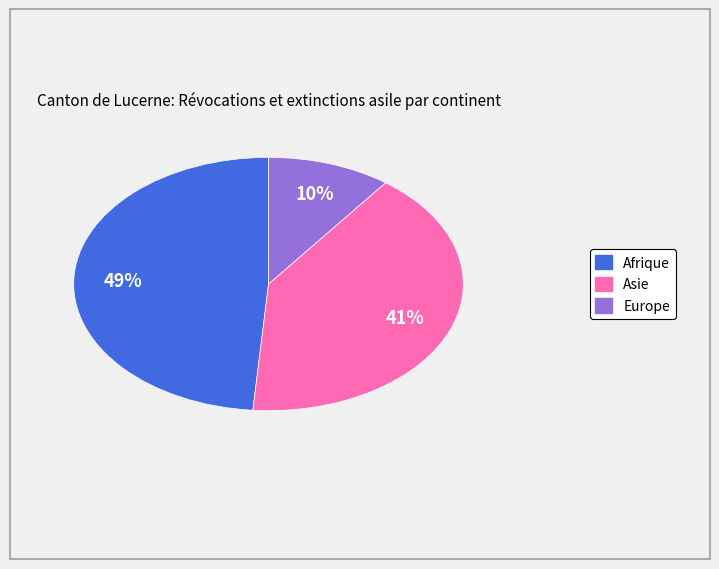

The Afrique slice represents 49% of the pie. True or false?

True